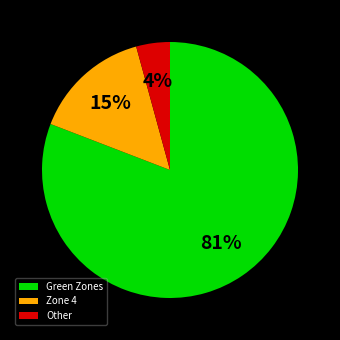

How many slices are in this pie chart?

3